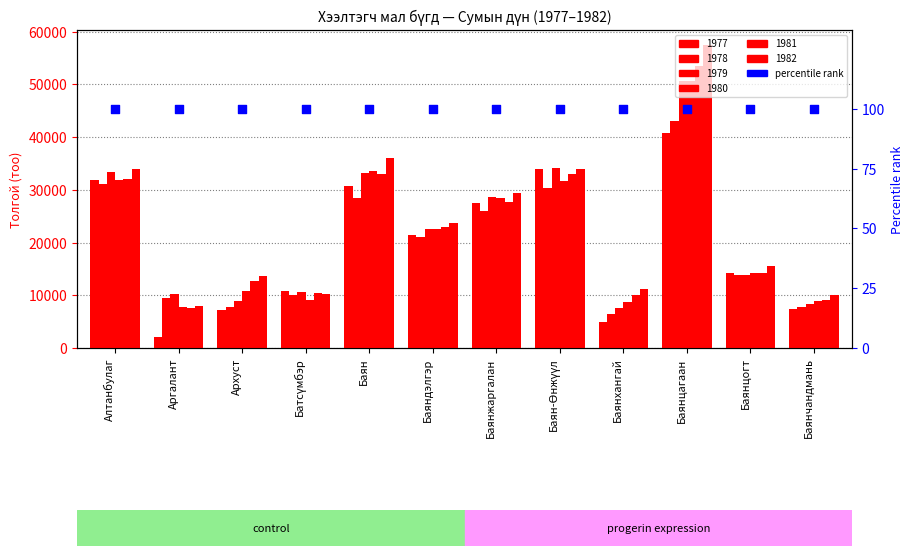

Which series contains the lowest Y value?

1977